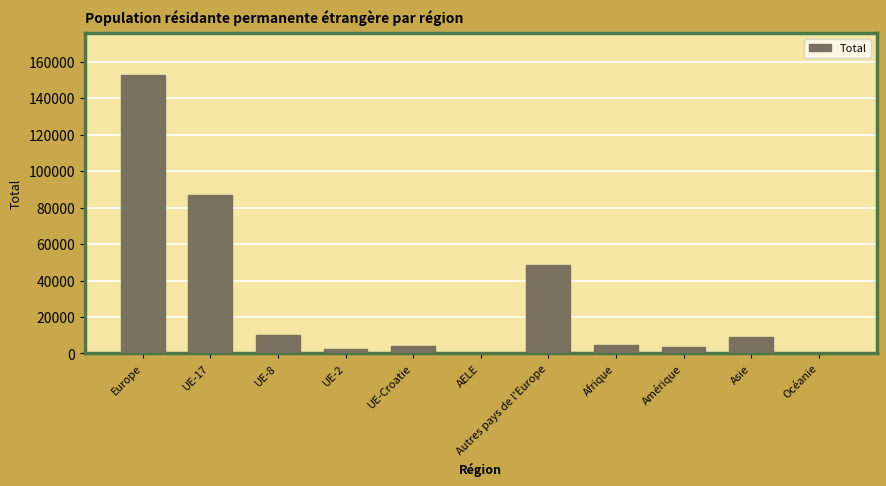

Are the bars horizontal?

No